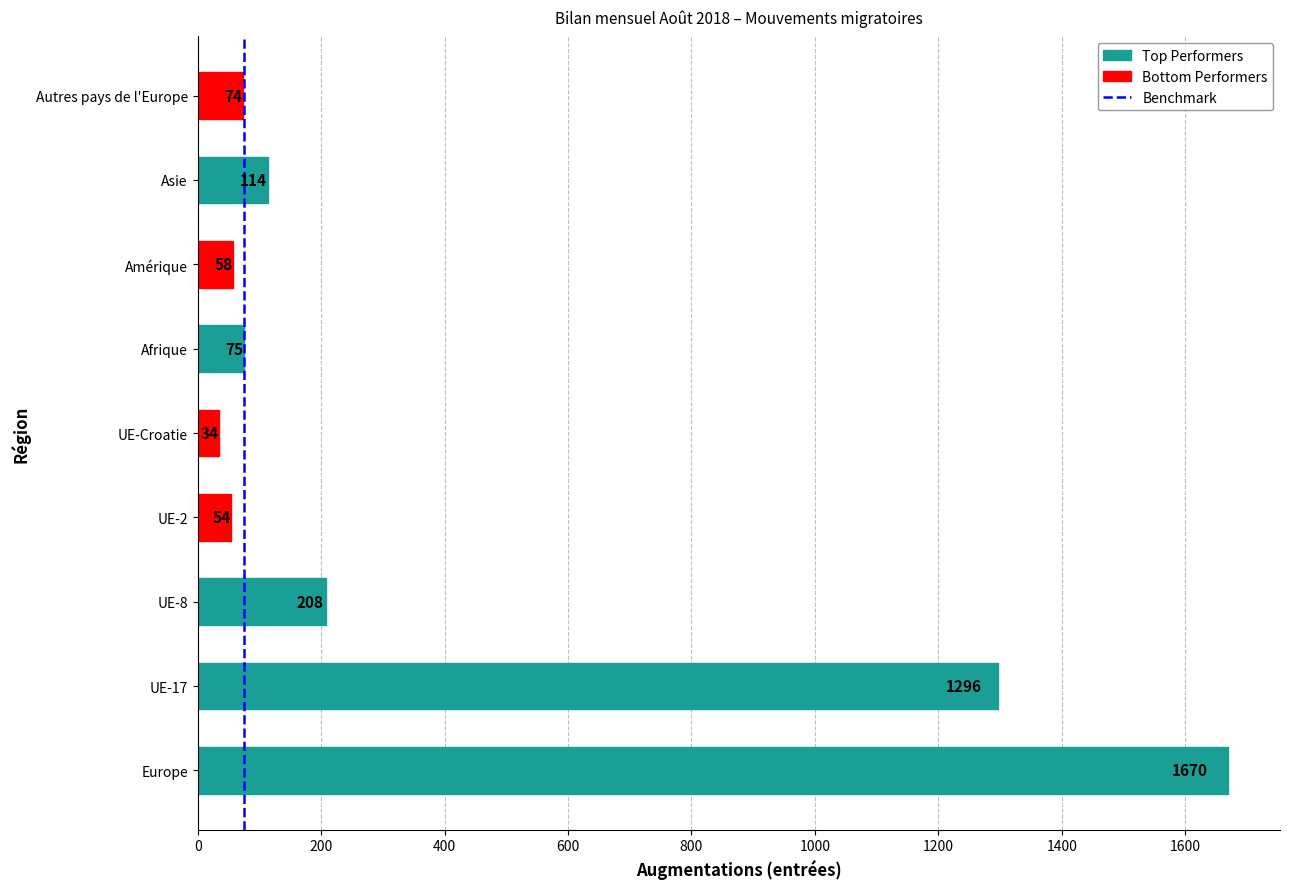

Reading top to bottom, list all the values displayed in this chart.

Autres pays de l'Europe=74	Asie=114	Amérique=58	Afrique=75	UE-Croatie=34	UE-2=54	UE-8=208	UE-17=1296	Europe=1670